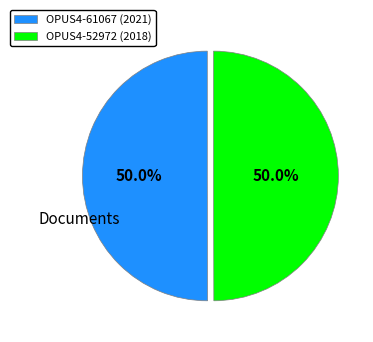

What is the ratio of the value at OPUS4-61067 (2021) to the value at OPUS4-52972 (2018)?

1.0